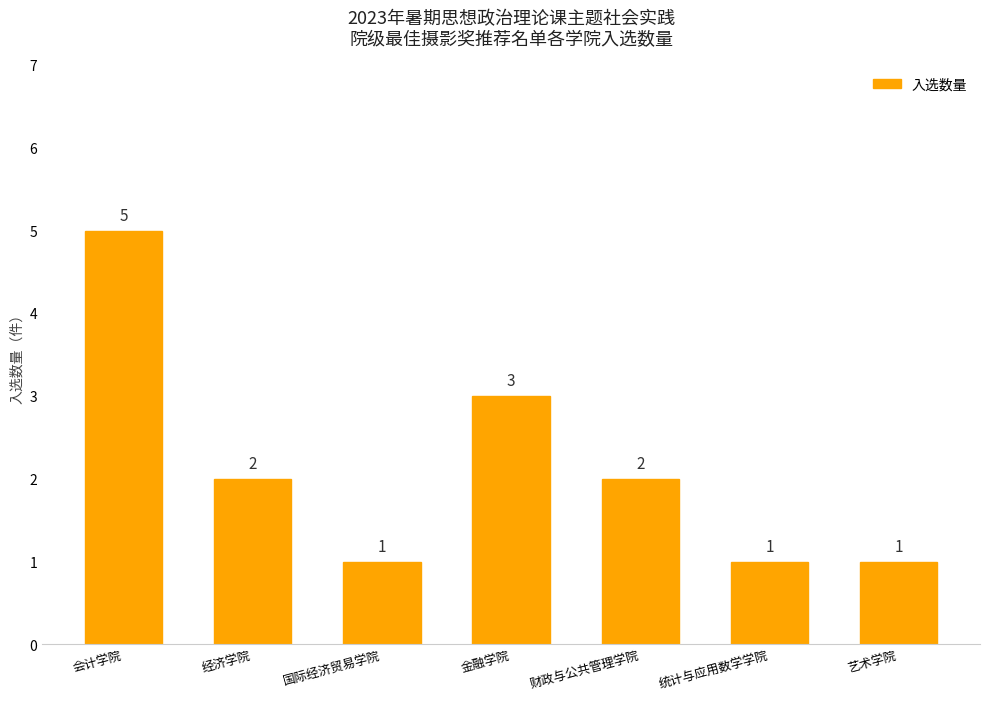

What is the approximate value at 经济学院?

2